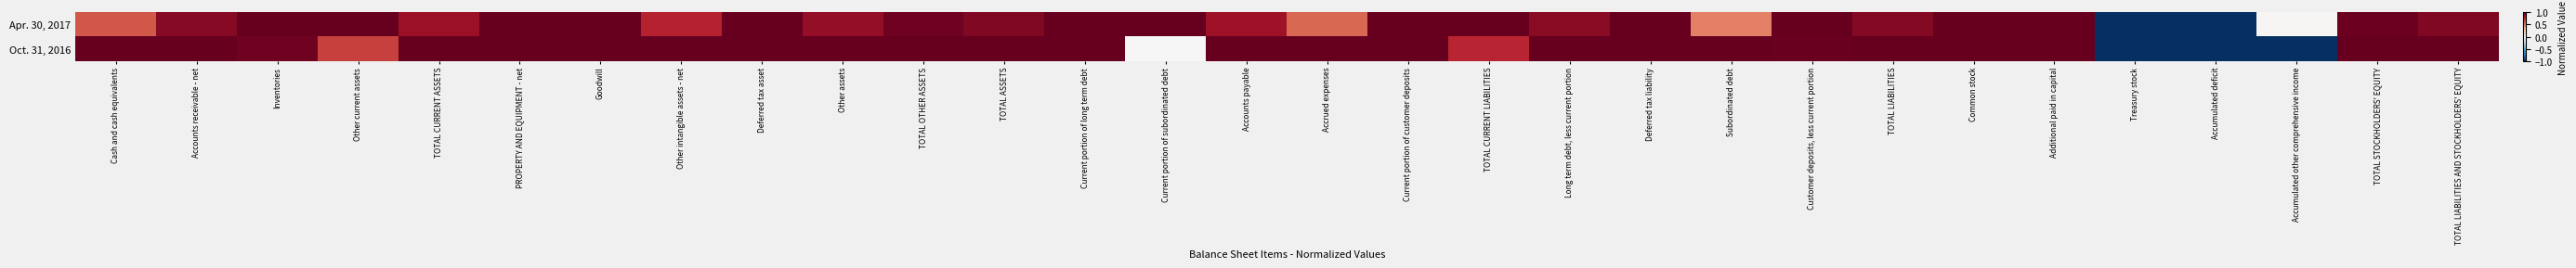

At which category is the sum across all series the highest?

Goodwill